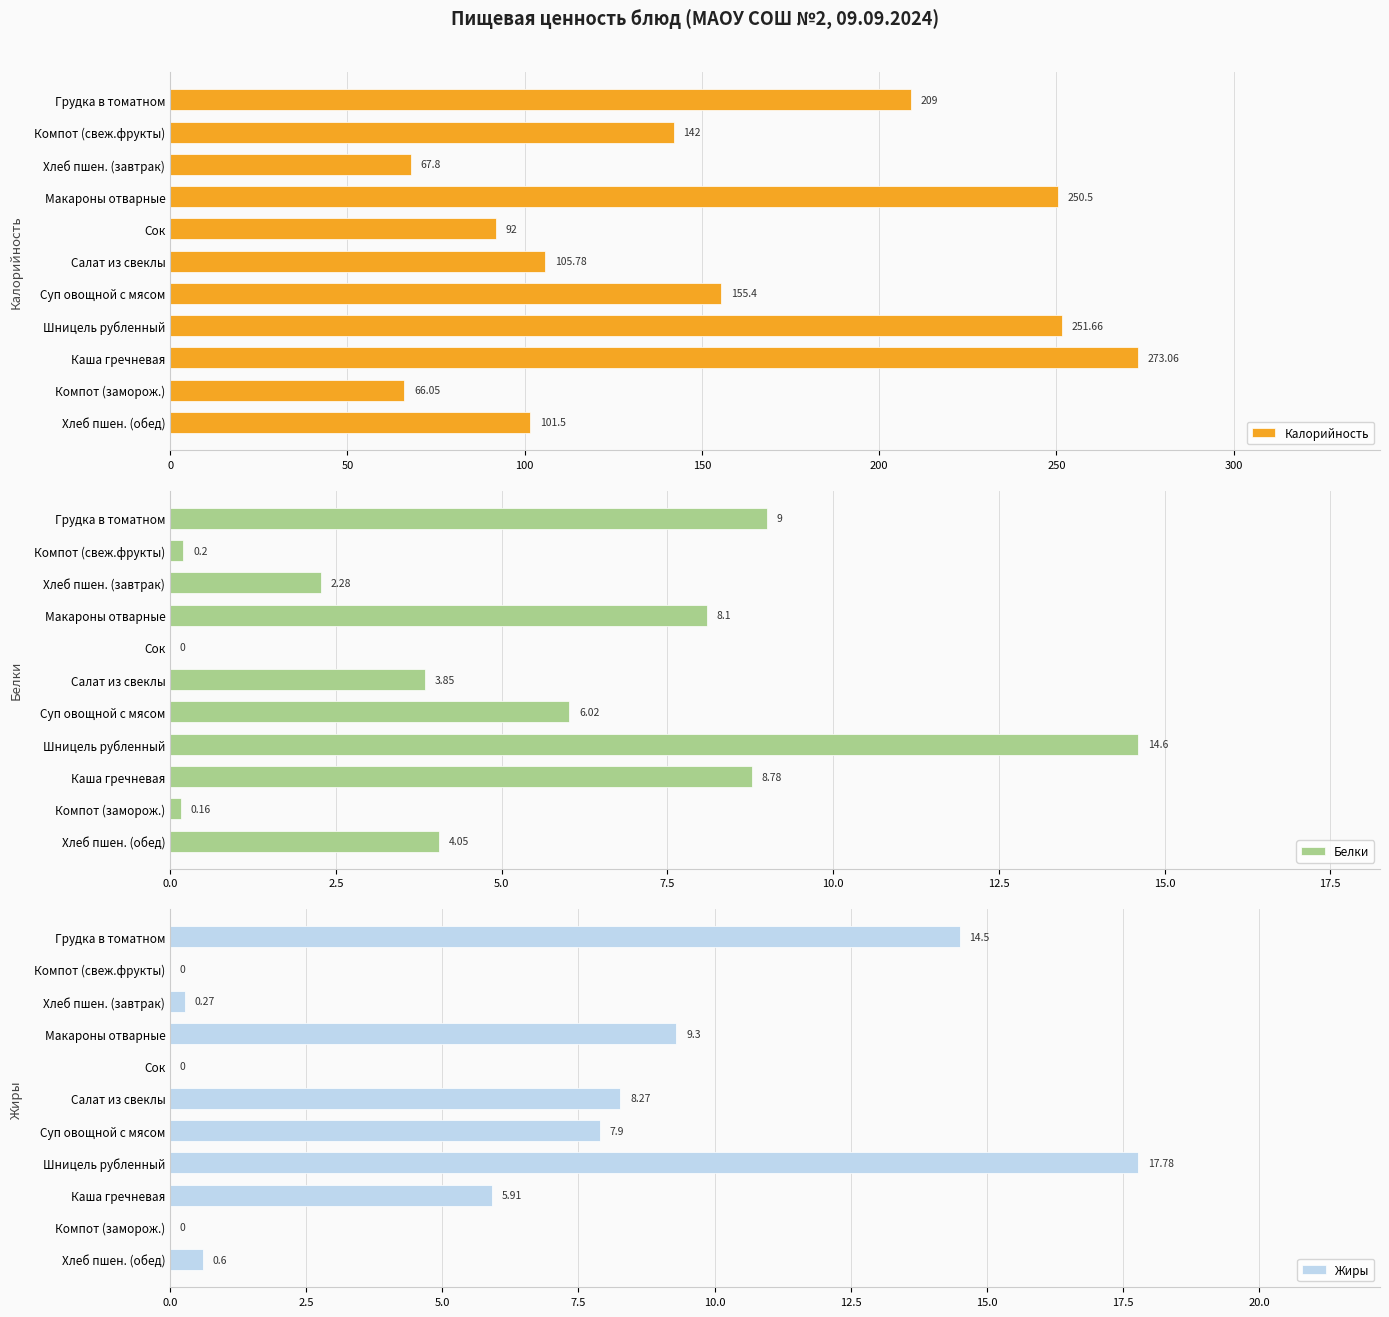

True or false: Белки has a value of 6.2 at Хлеб пшен. (обед).

False